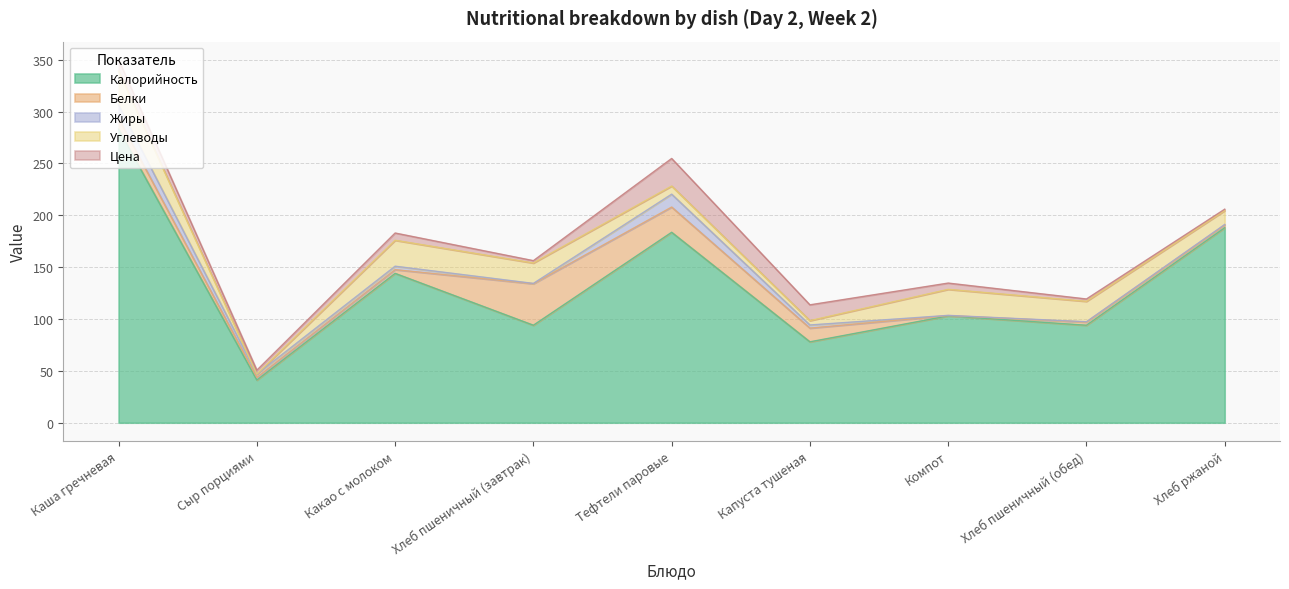

What is the label of the 1st point from the right?

Хлеб ржаной